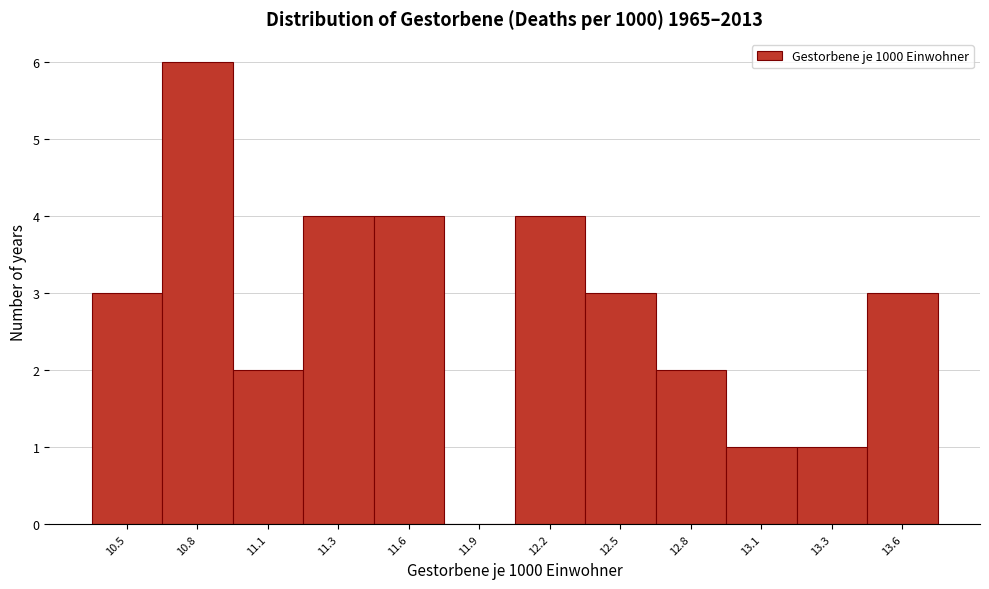

Reading left to right, transcribe all the data shown in this chart.

10.5=3	10.8=6	11.1=2	11.3=4	11.6=4	11.9=0	12.2=4	12.5=3	12.8=2	13.1=1	13.3=1	13.6=3